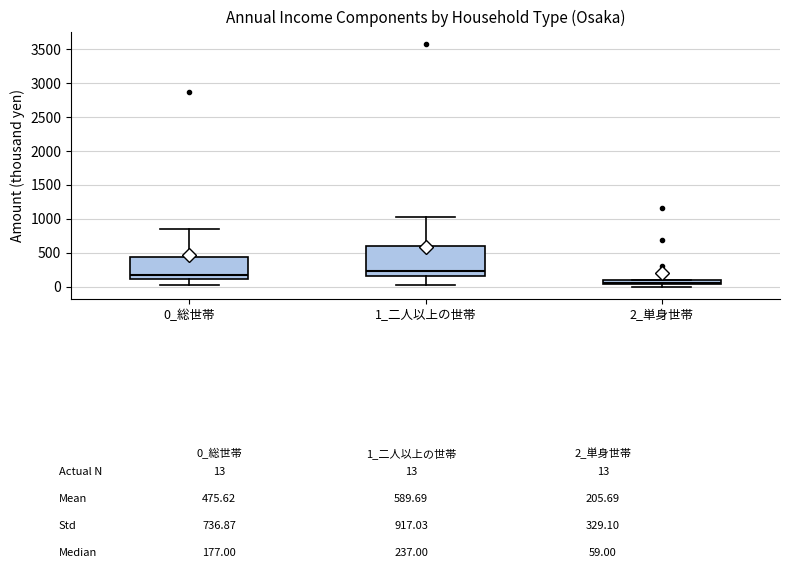

Which box has the highest median line?

1_二人以上の世帯